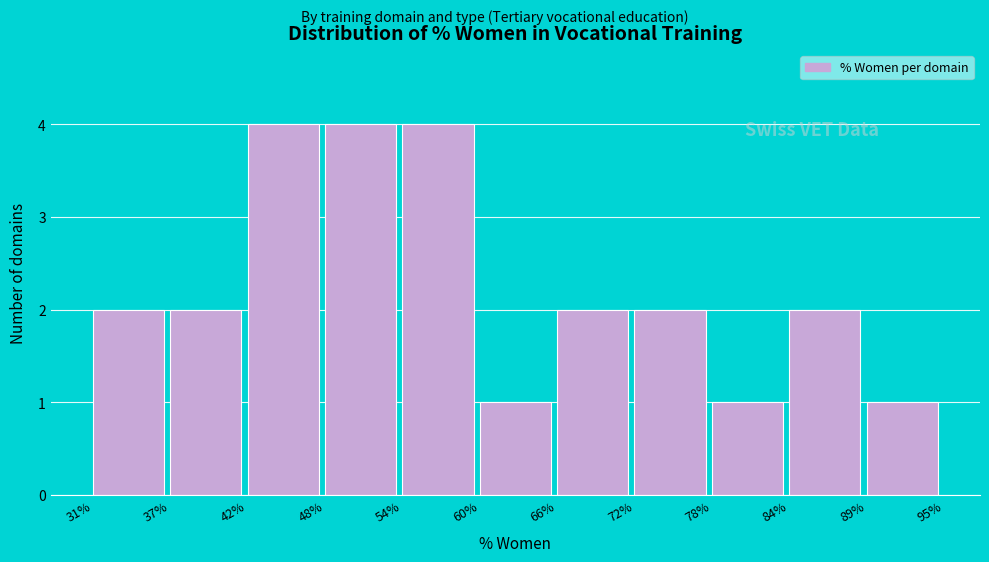

Reading left to right, transcribe all the data shown in this chart.

2	2	4	4	4	1	2	2	1	2	1